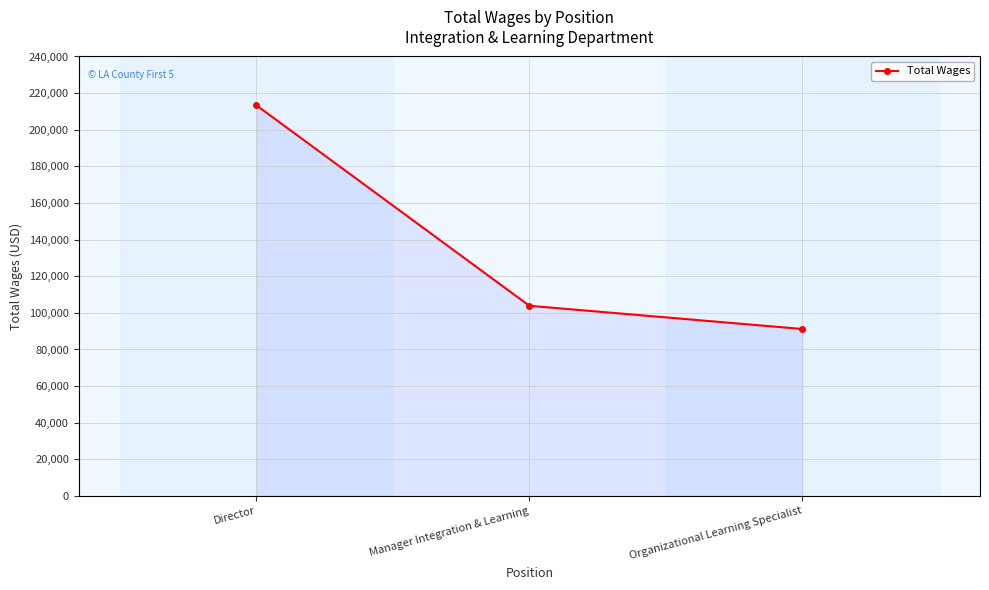

The value at Director is 62423. True or false?

False